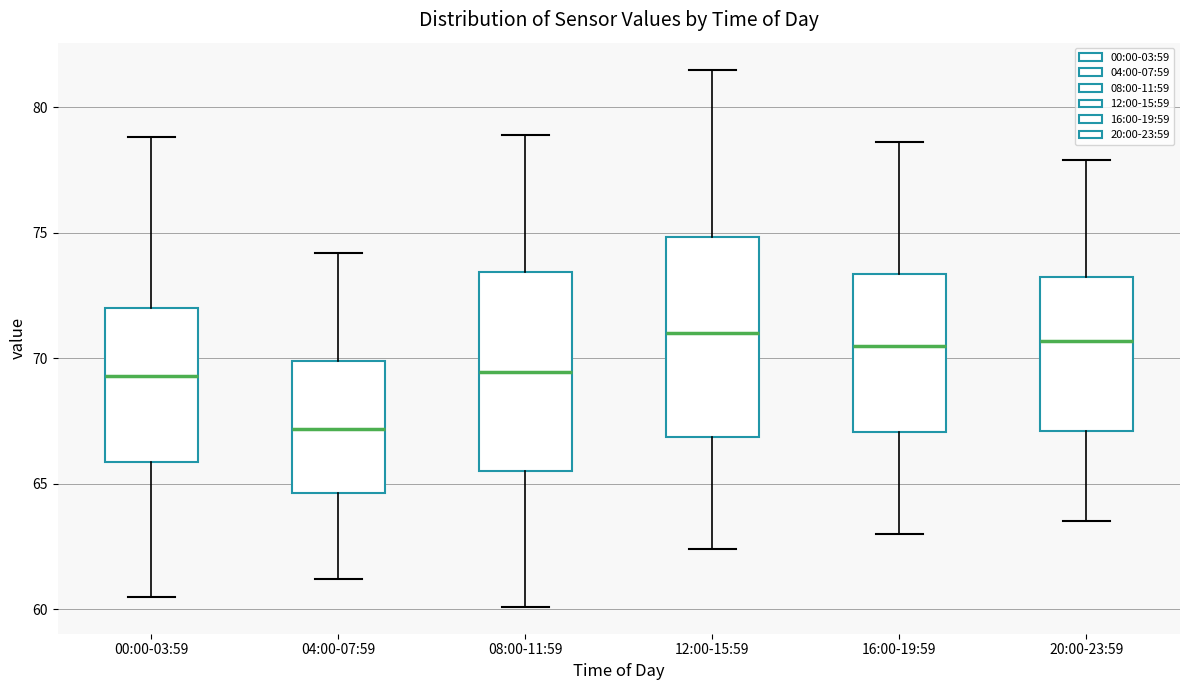

Reading left to right, read every box against the y-axis: the position of its median line, the range the box covers, and the ends of its whiskers. The values are not printed on the chart, so give them approximately, as read against the axis.

00:00-03:59: median 69.5, box 66.0 to 72.0, whiskers 60.5 to 79.0
04:00-07:59: median 67.0, box 64.5 to 70.0, whiskers 61.0 to 74.0
08:00-11:59: median 69.5, box 65.5 to 73.5, whiskers 60.0 to 79.0
12:00-15:59: median 71.0, box 67.0 to 75.0, whiskers 62.5 to 81.5
16:00-19:59: median 70.5, box 67.0 to 73.5, whiskers 63.0 to 78.5
20:00-23:59: median 70.5, box 67.0 to 73.5, whiskers 63.5 to 78.0